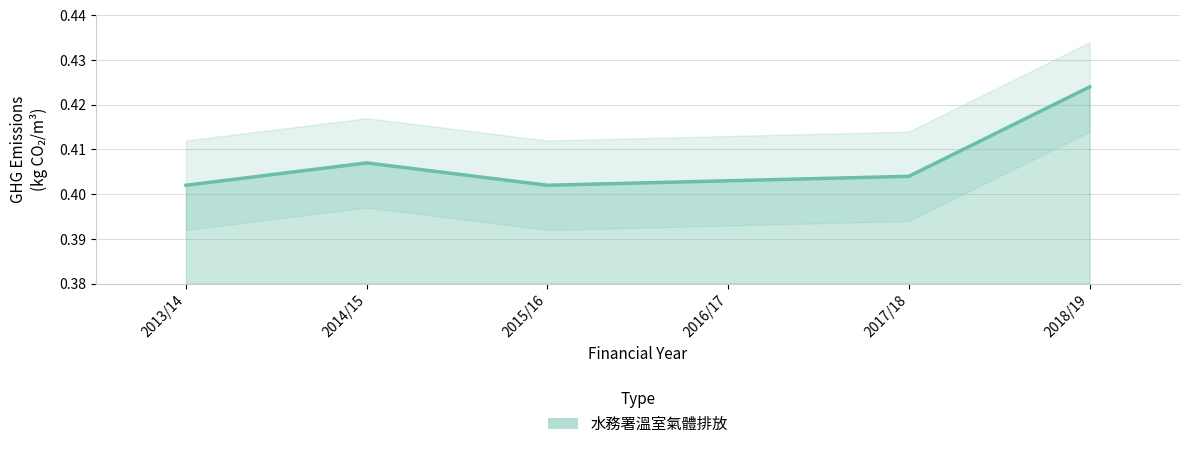

Which has a higher value, 2013/14 or 2018/19?

2018/19